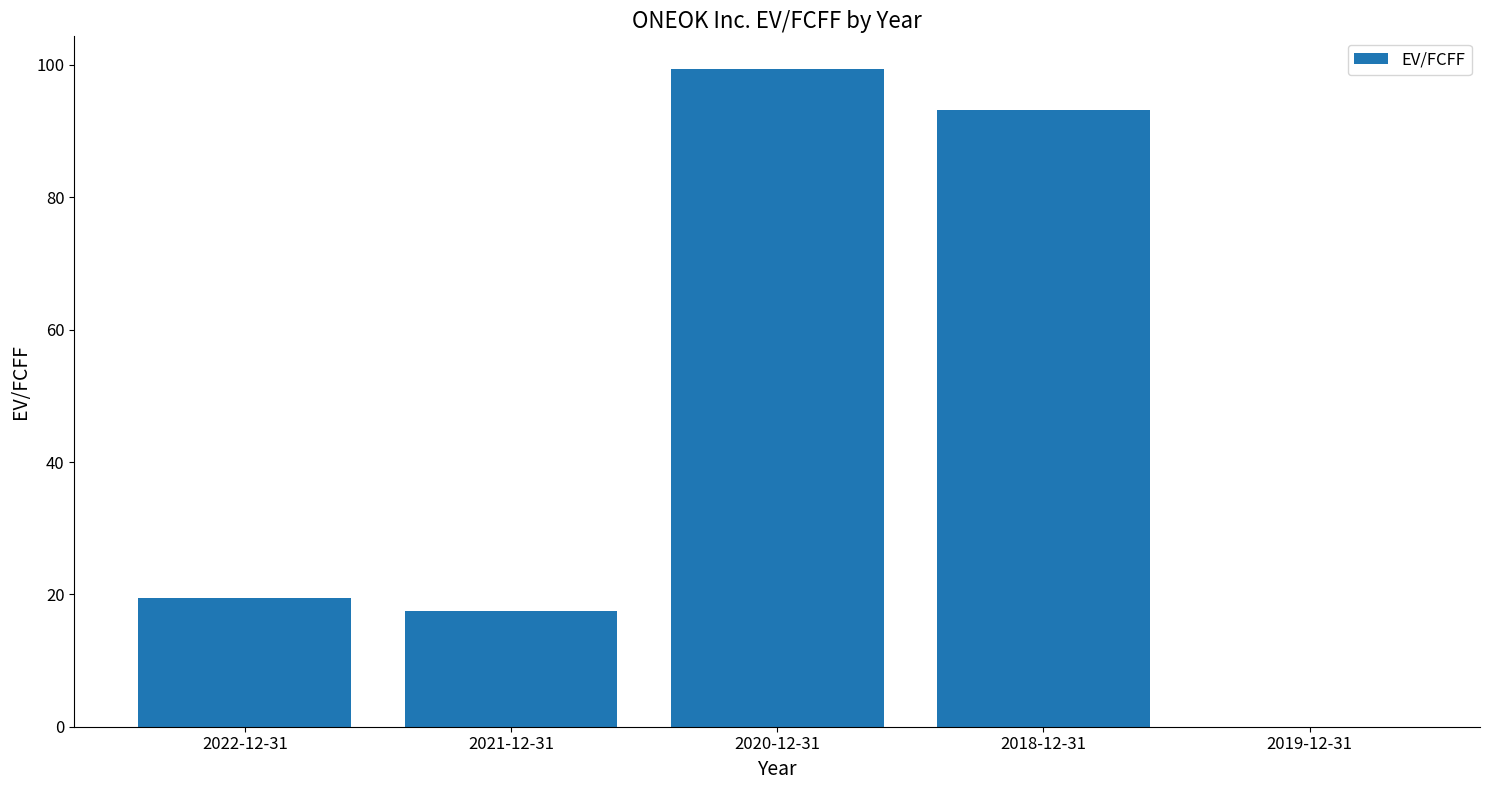

What is the sum of all values?

229.6